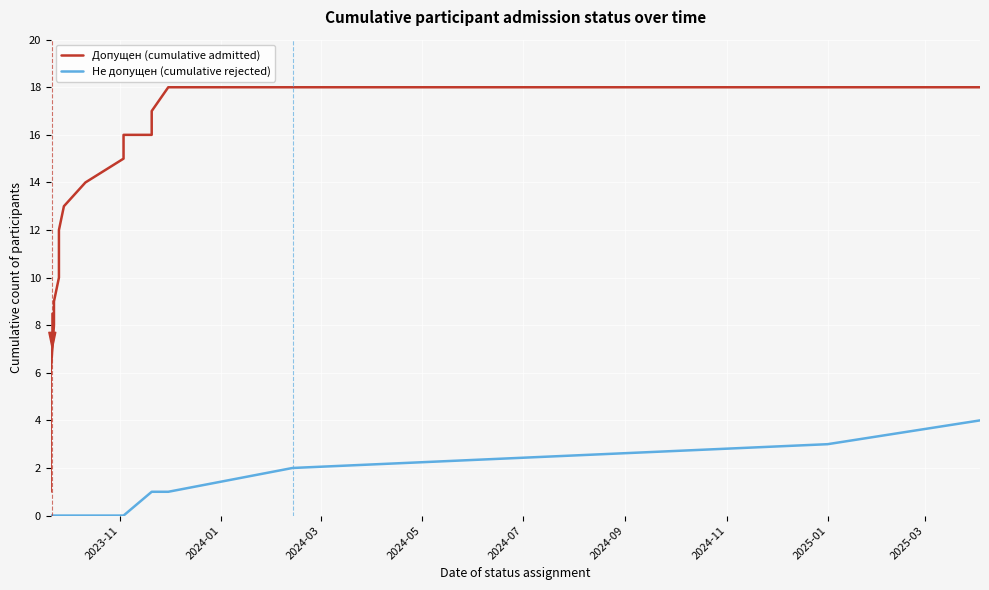

What are all the series names shown in the legend?

Допущен (cumulative admitted), Не допущен (cumulative rejected)